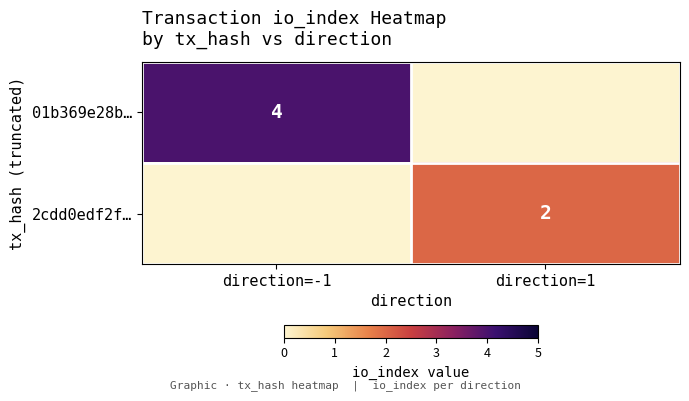

Is it true that 2cdd0edf2f… equals 2 at direction=1?

True